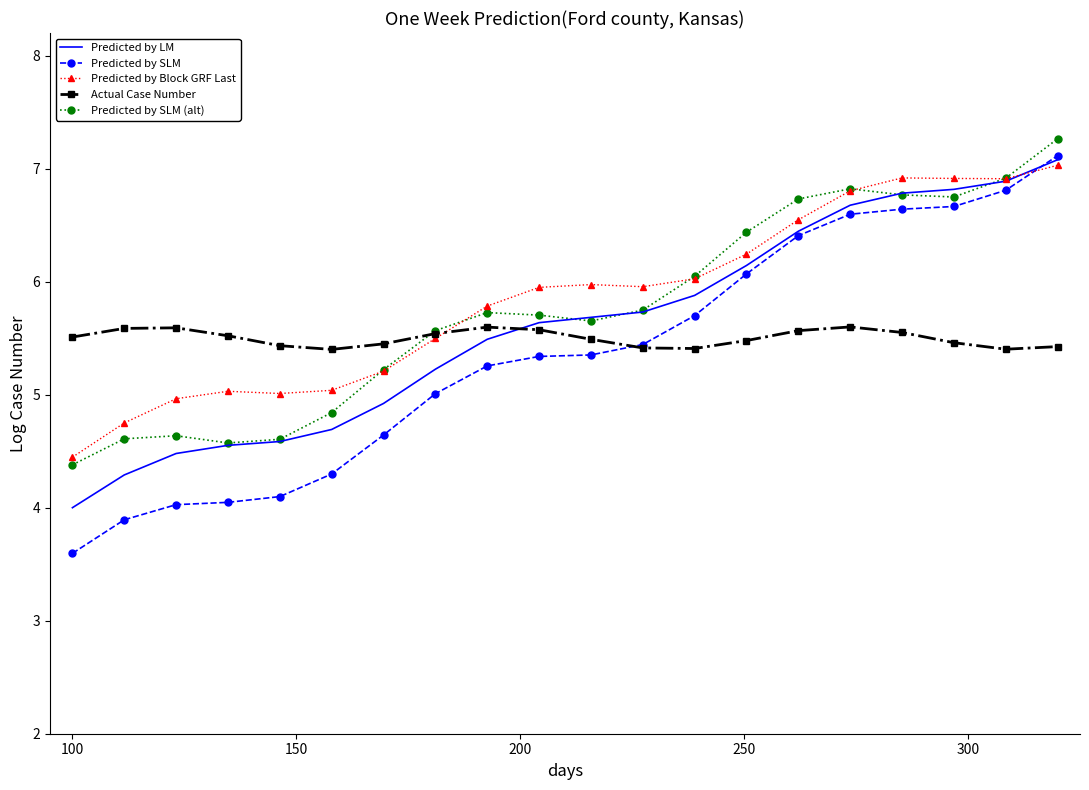

What is the maximum value for Predicted by SLM (alt)?

7.3